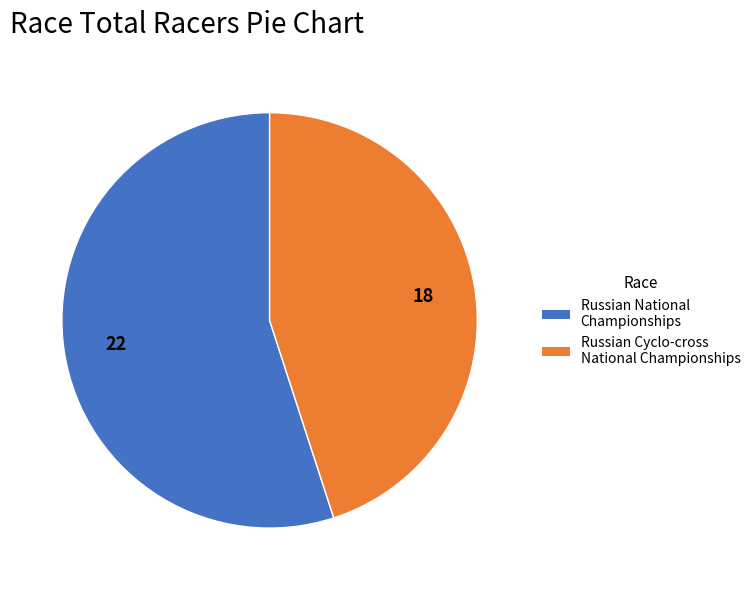

Does Russian Cyclo-cross National Championships account for over 50% of the chart?

No